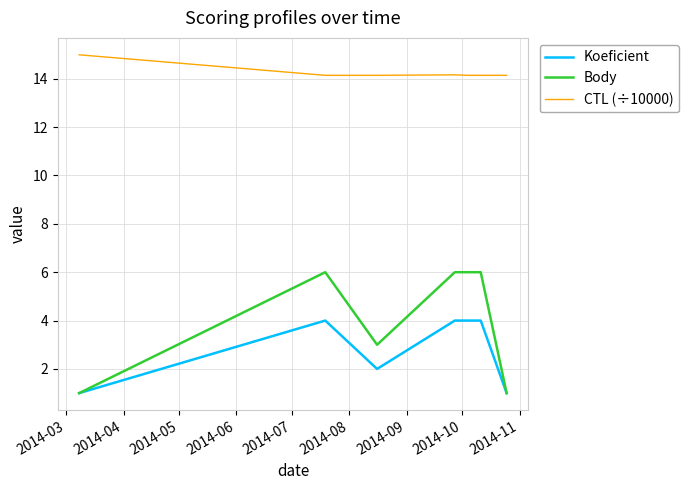

What is the average value of the Body series?

4.1